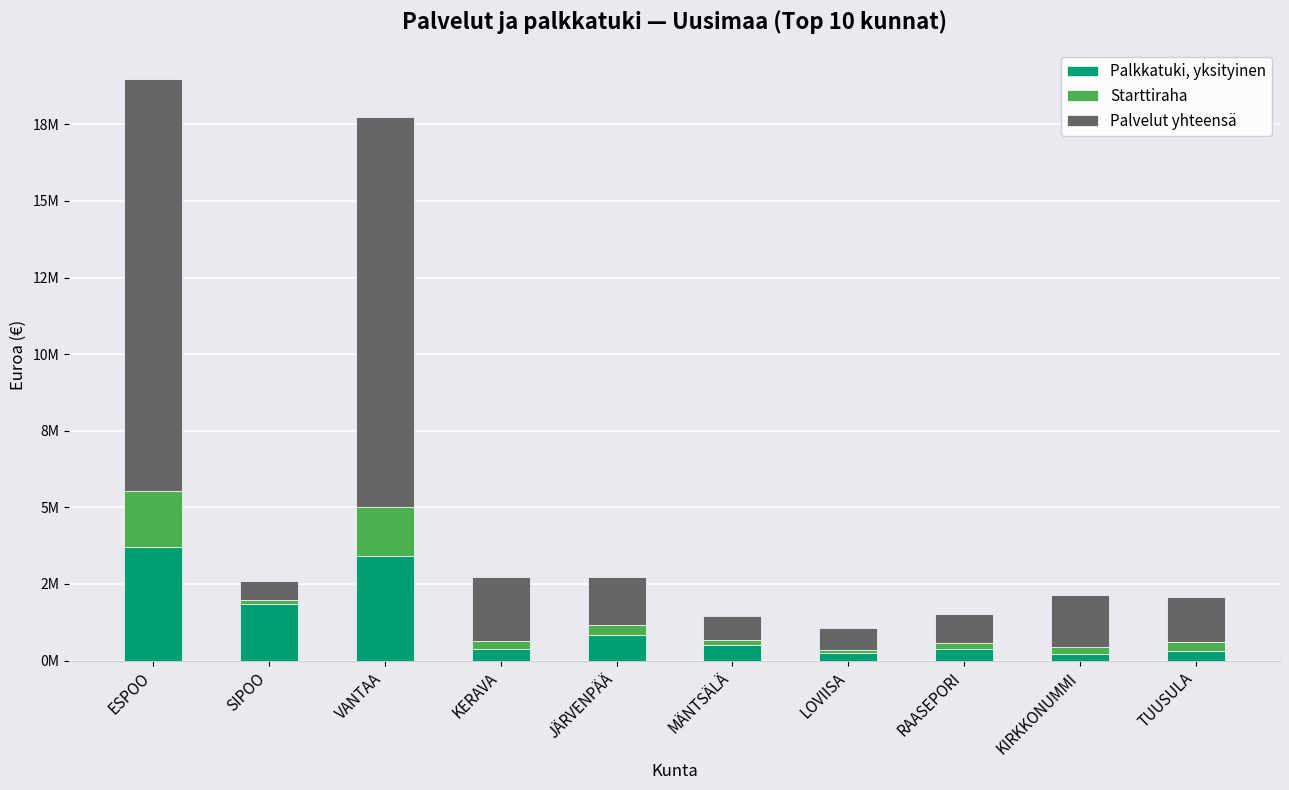

What are all the series names shown in the legend?

Palkkatuki, yksityinen, Starttiraha, Palvelut yhteensä